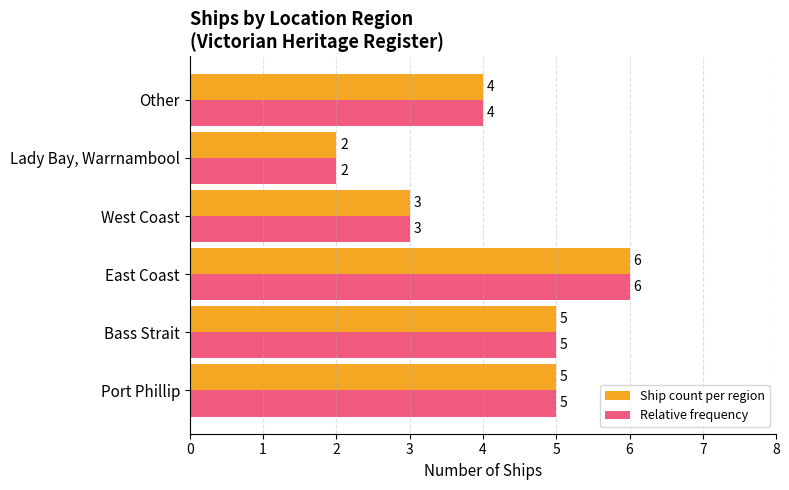

The value of Ship count per region at East Coast is 6. True or false?

True